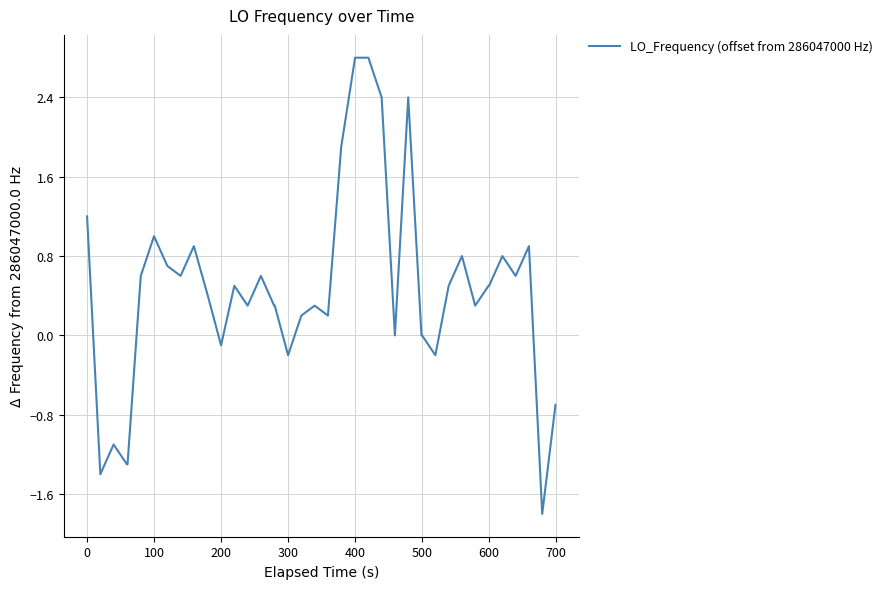

What is the difference between the maximum and minimum values?

4.6